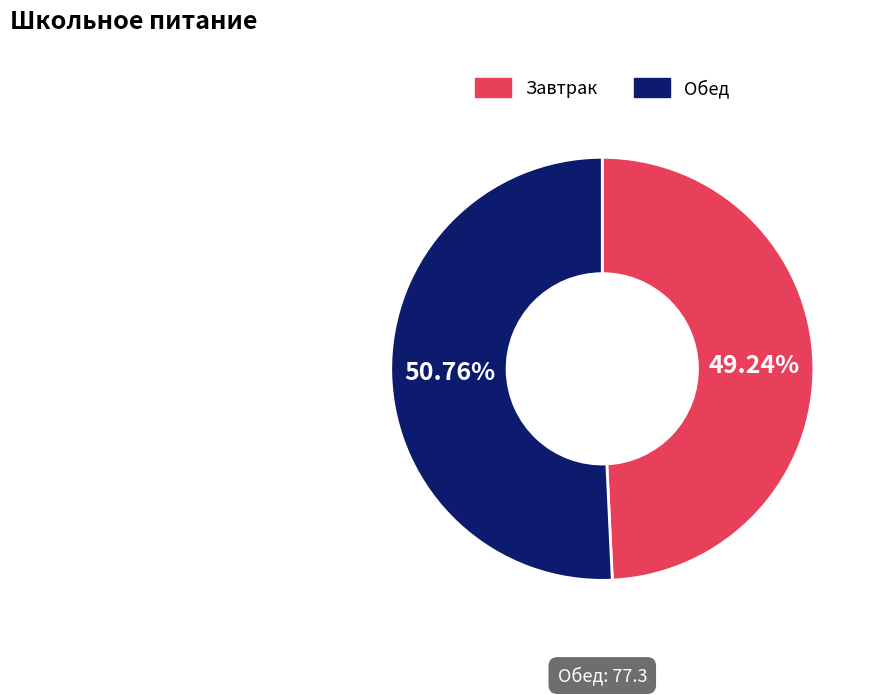

To the nearest percent, what portion does Завтрак represent?

49%